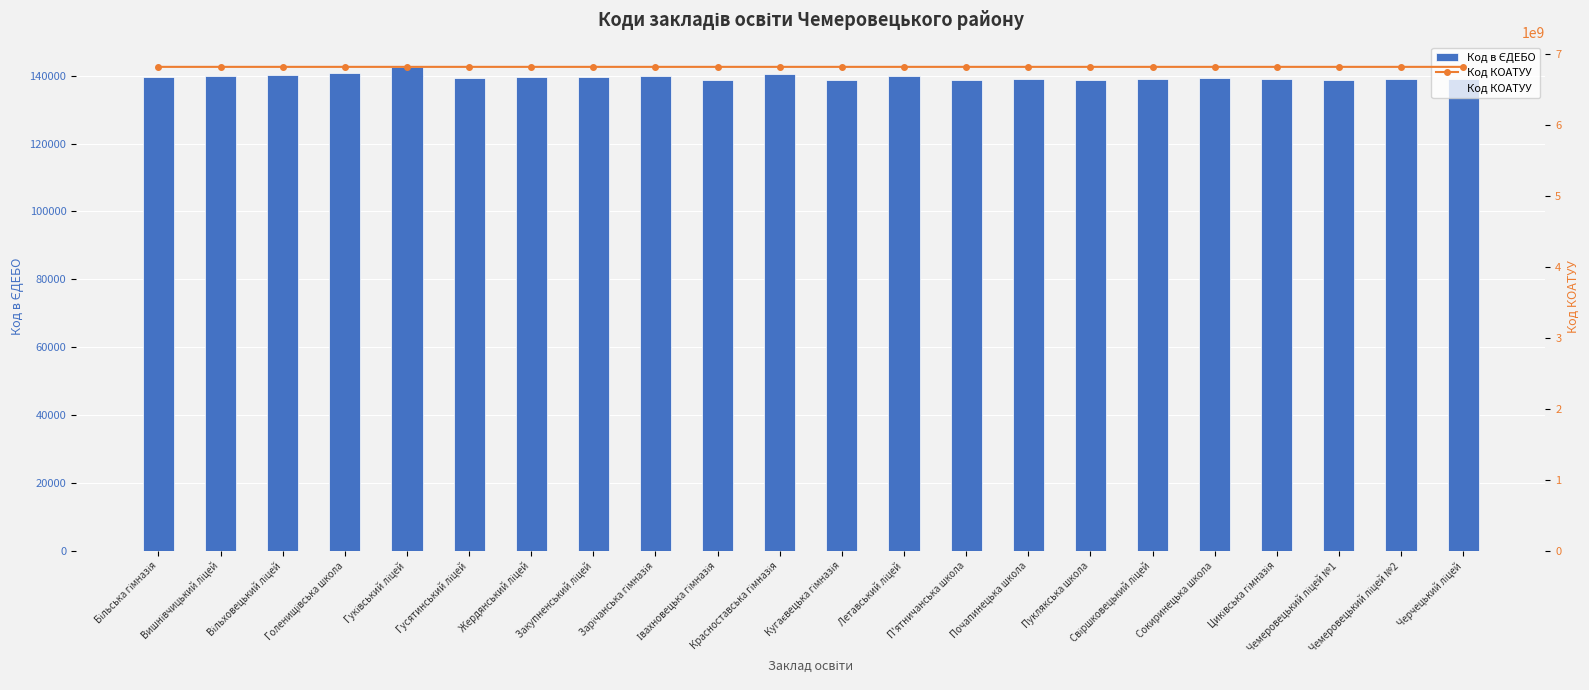

What value does the Код в ЄДЕБО series have at Сокиринецька школа, to the nearest 100?

139300